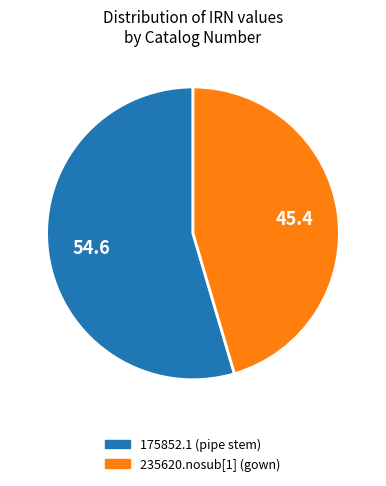

Which slice represents more than half of the pie?

175852.1 (pipe stem)